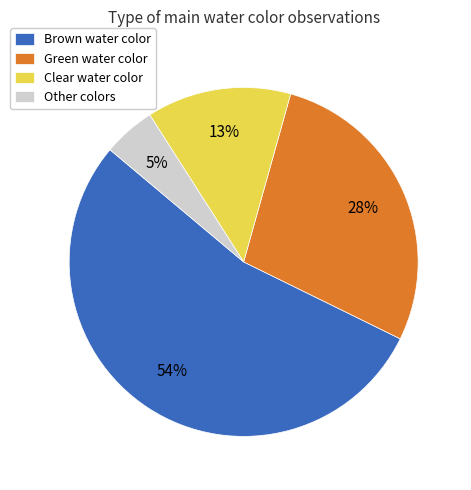

The Other colors slice represents 5% of the pie. True or false?

True